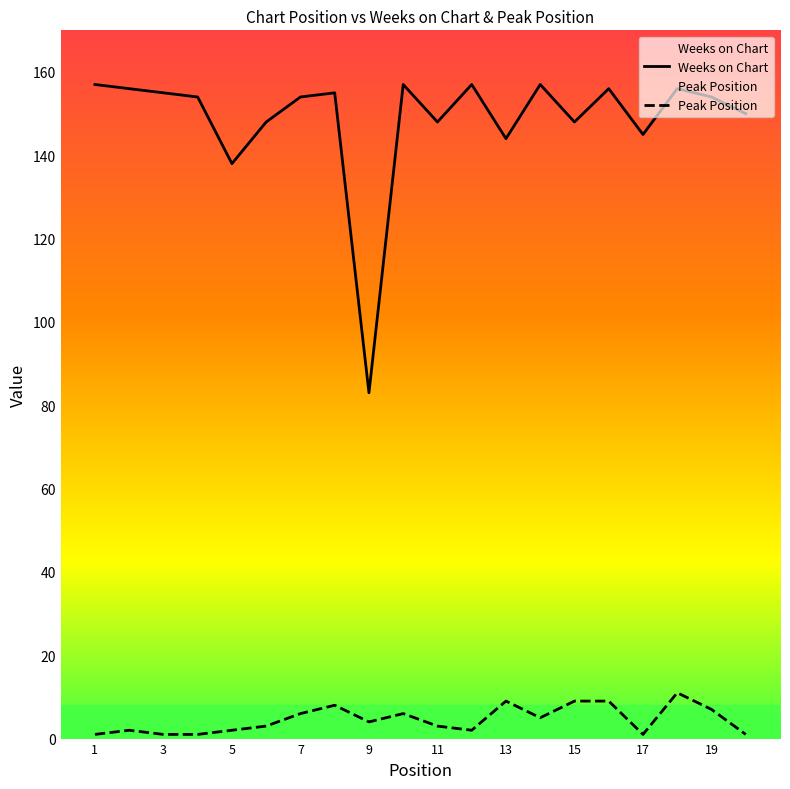

Which series has the widest spread of values?

Weeks on Chart